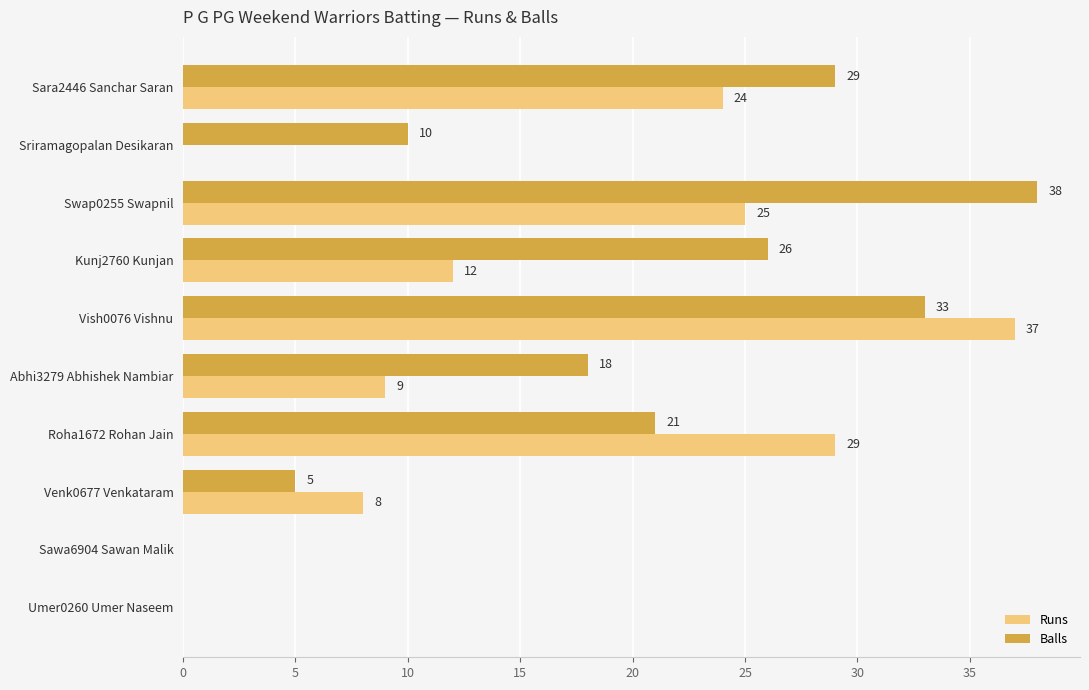

What is the sum of all Runs values?

144